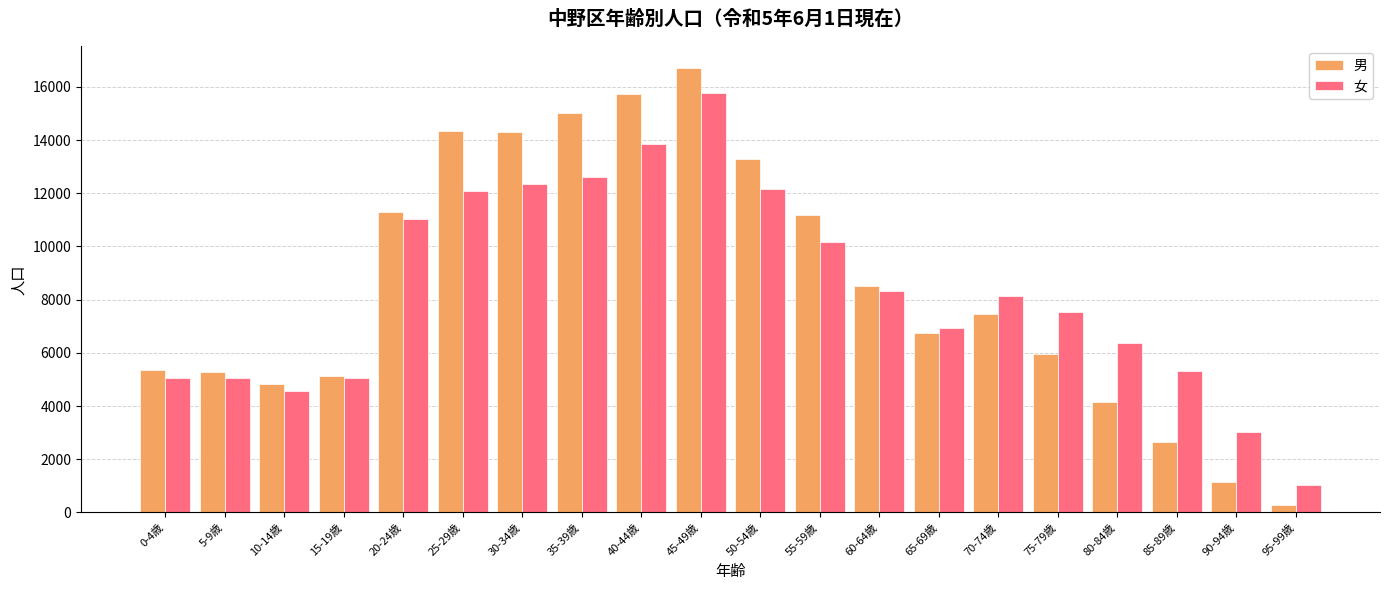

What is the approximate value of 男 at 80-84歳, to the nearest 50?

4150